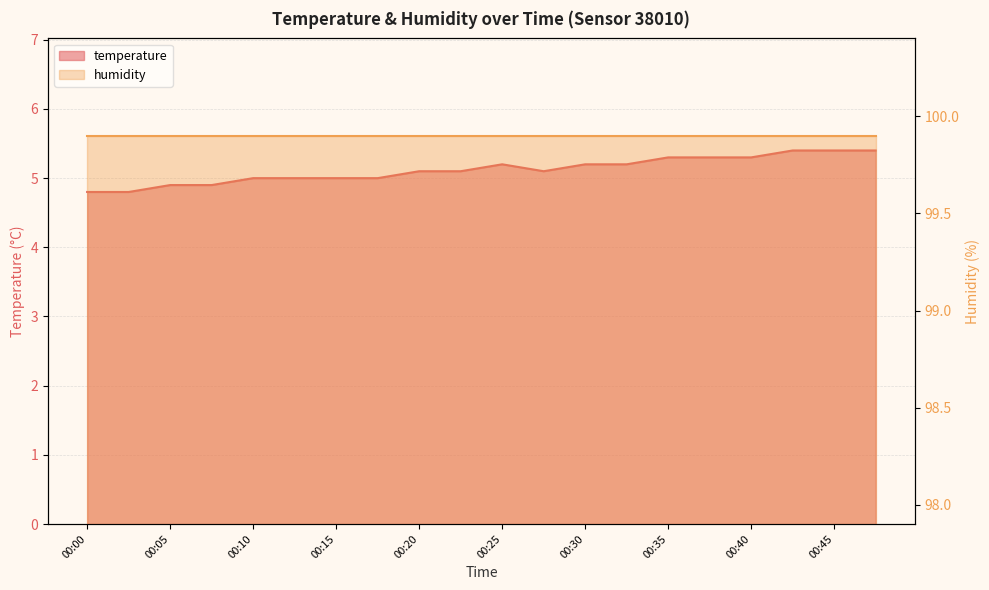

What is the difference between the maximum and minimum values?

0.6